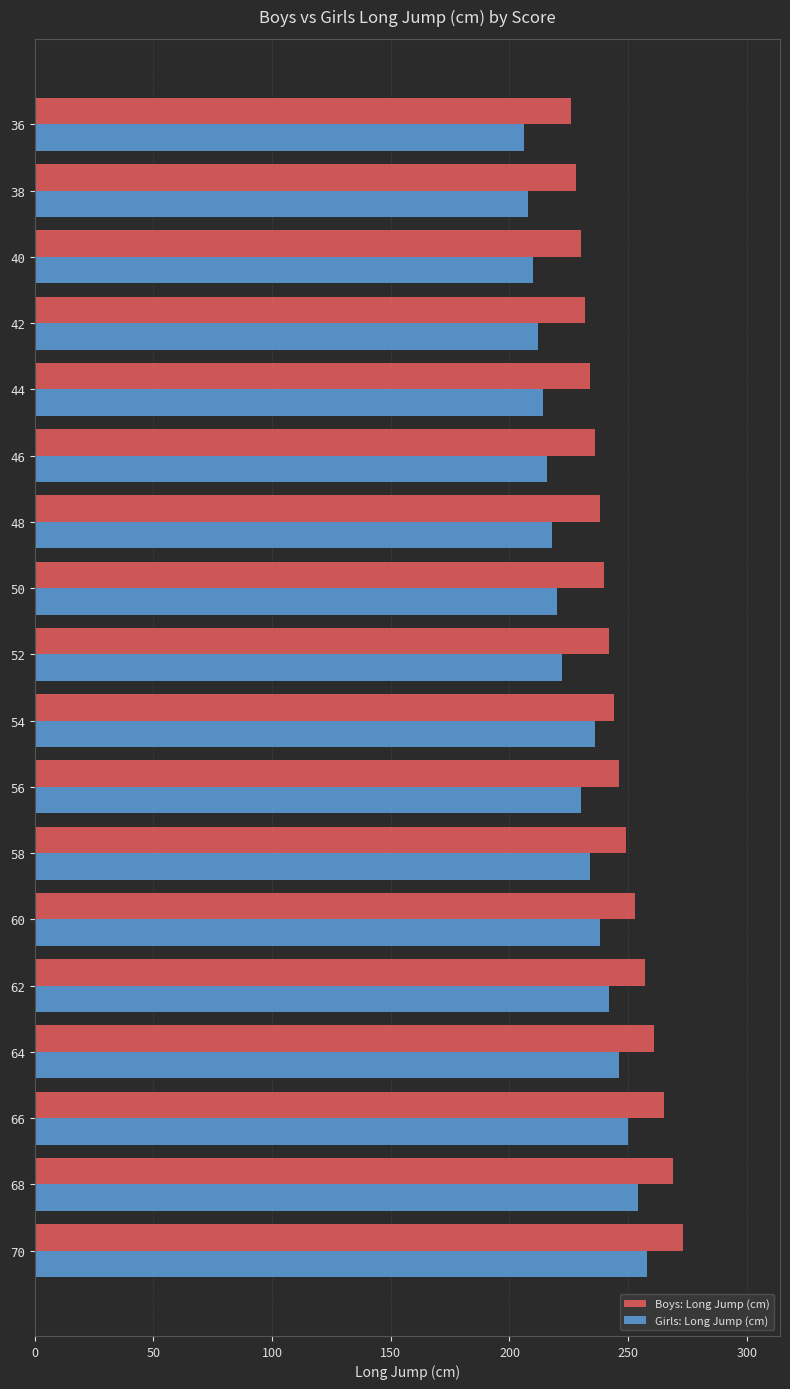

At which label is Boys: Long Jump (cm) closest to 249?

58